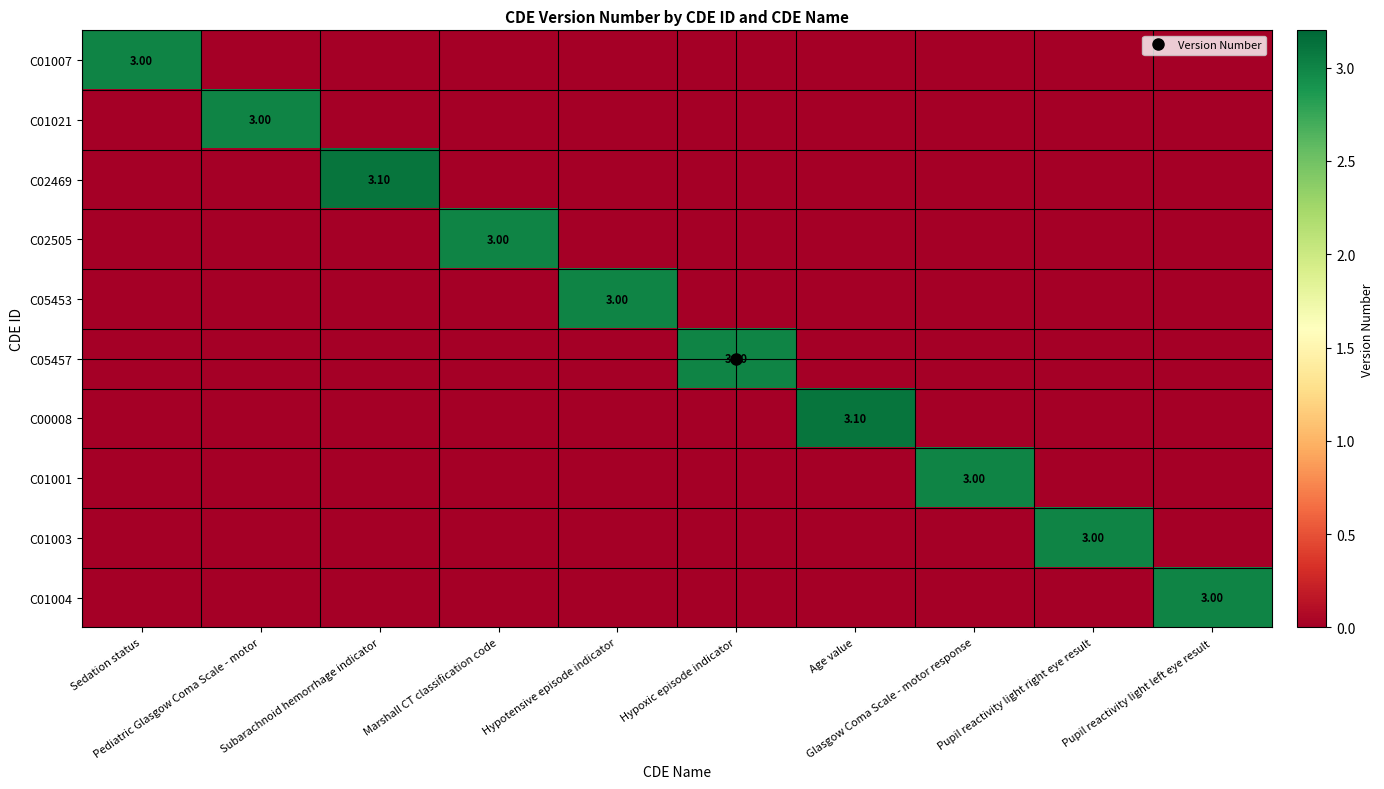

What is the difference between the maximum and minimum values in the C01007 series?

3.0